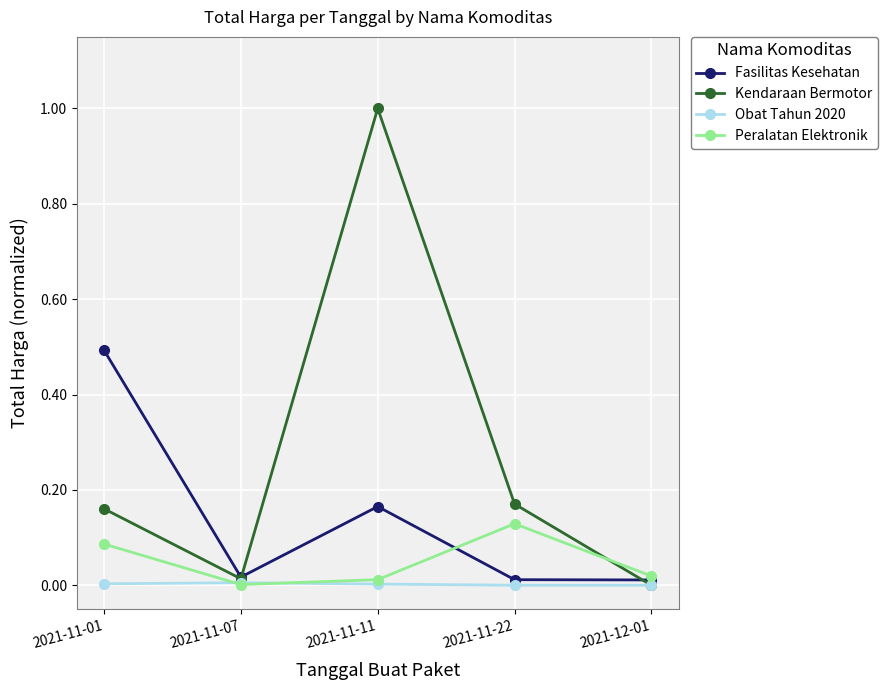

Which series has the largest range (max minus min)?

Kendaraan Bermotor